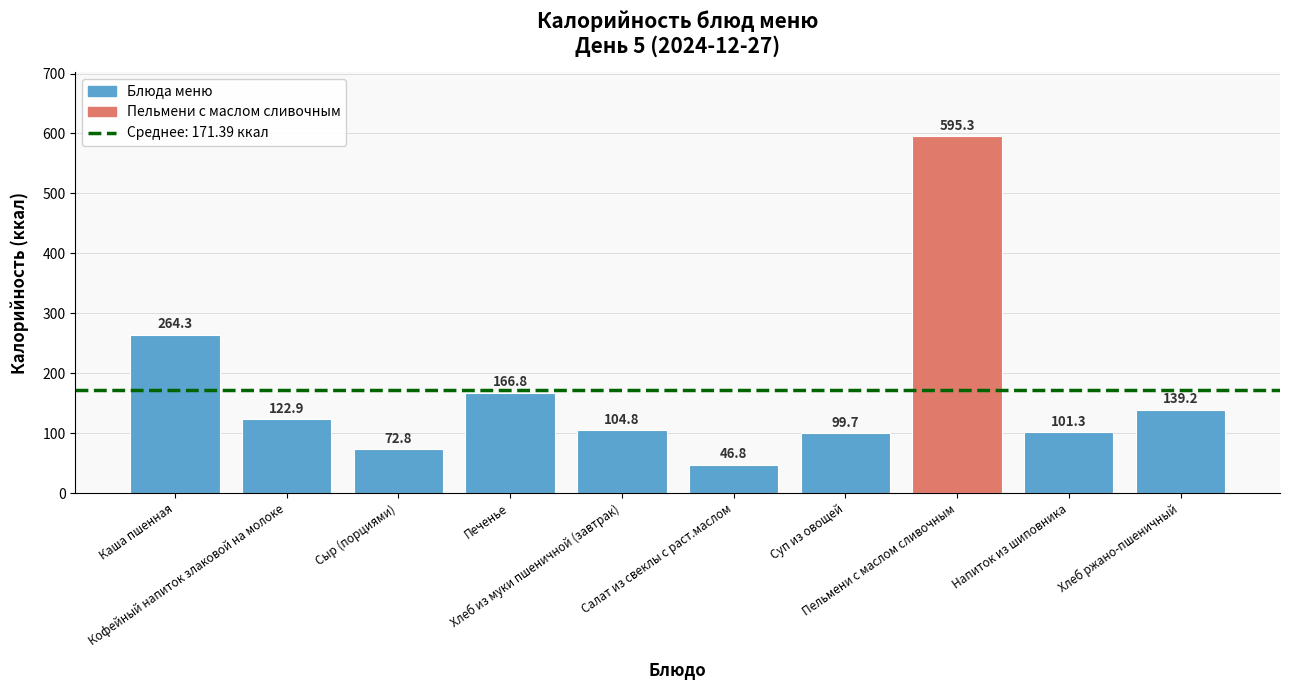

The chart shows a value of 31.0 at Суп из овощей. True or false?

False